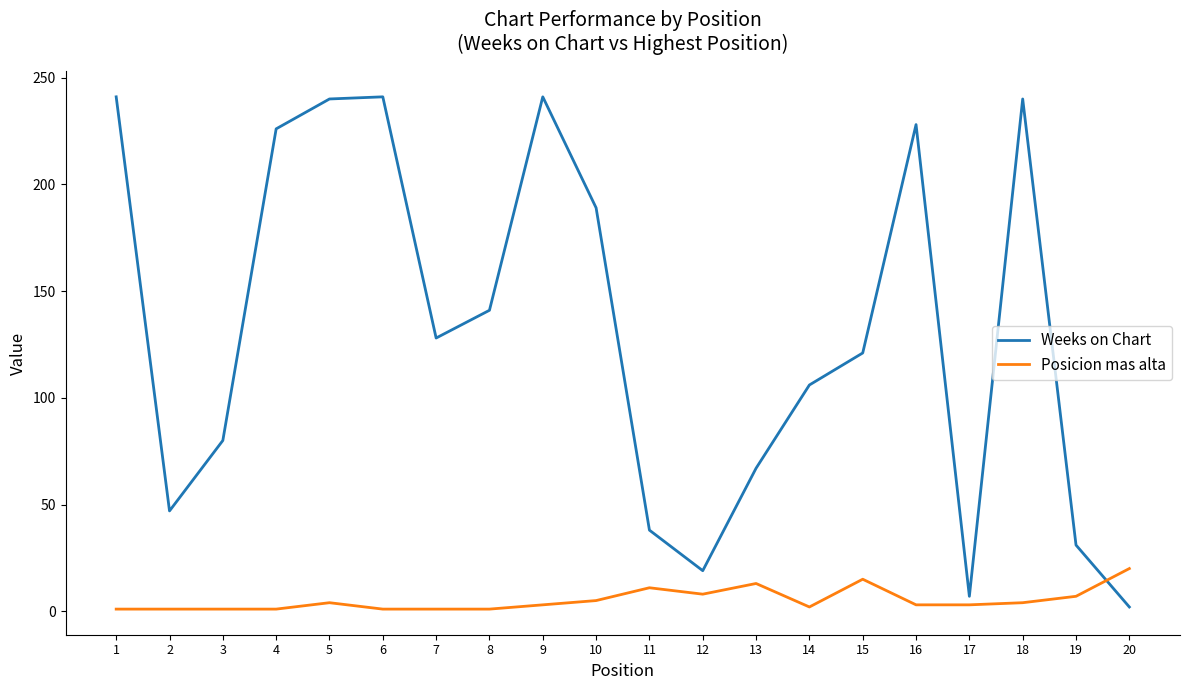

At which category does Weeks on Chart reach its first local valley?

2